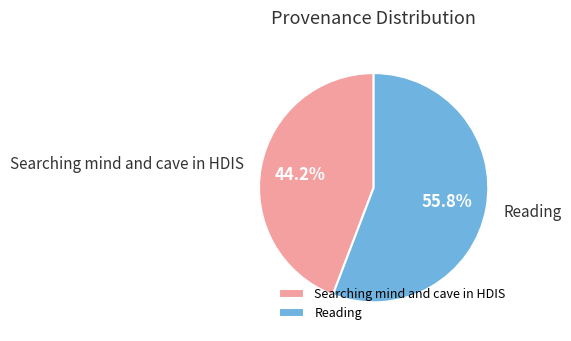

To the nearest percent, what is the difference between the largest and smallest slice percentages?

12%